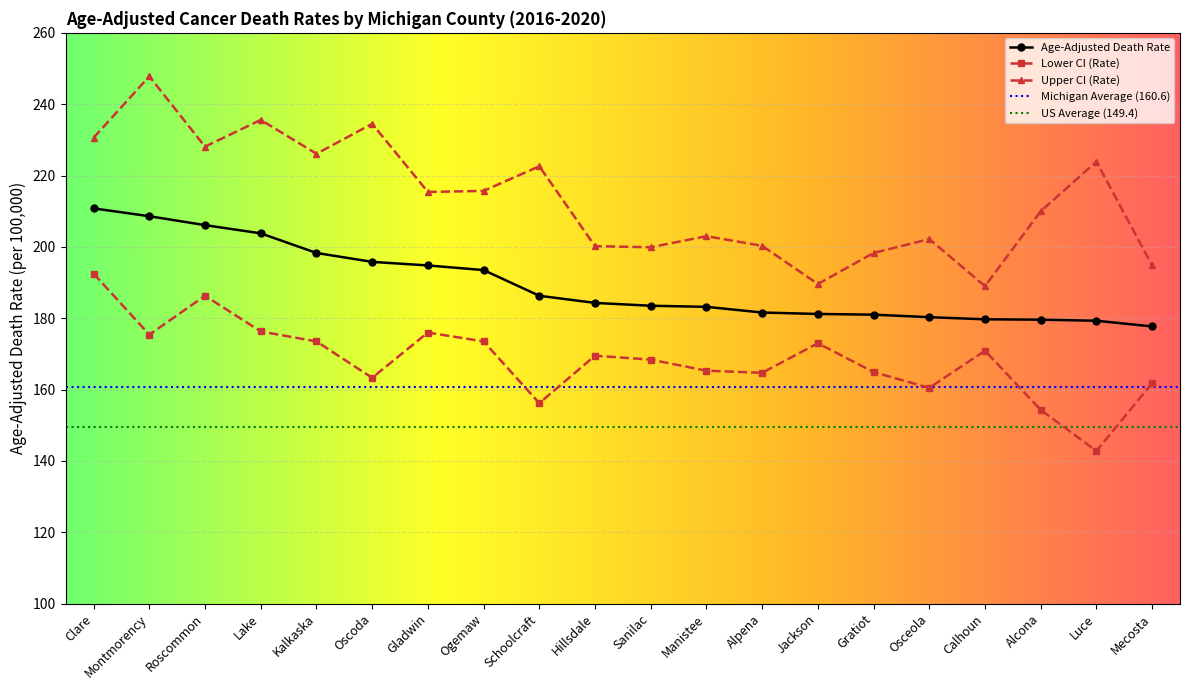

List the series in order of their peak value, lowest first.

Lower CI (Rate), Age-Adjusted Death Rate, Upper CI (Rate)